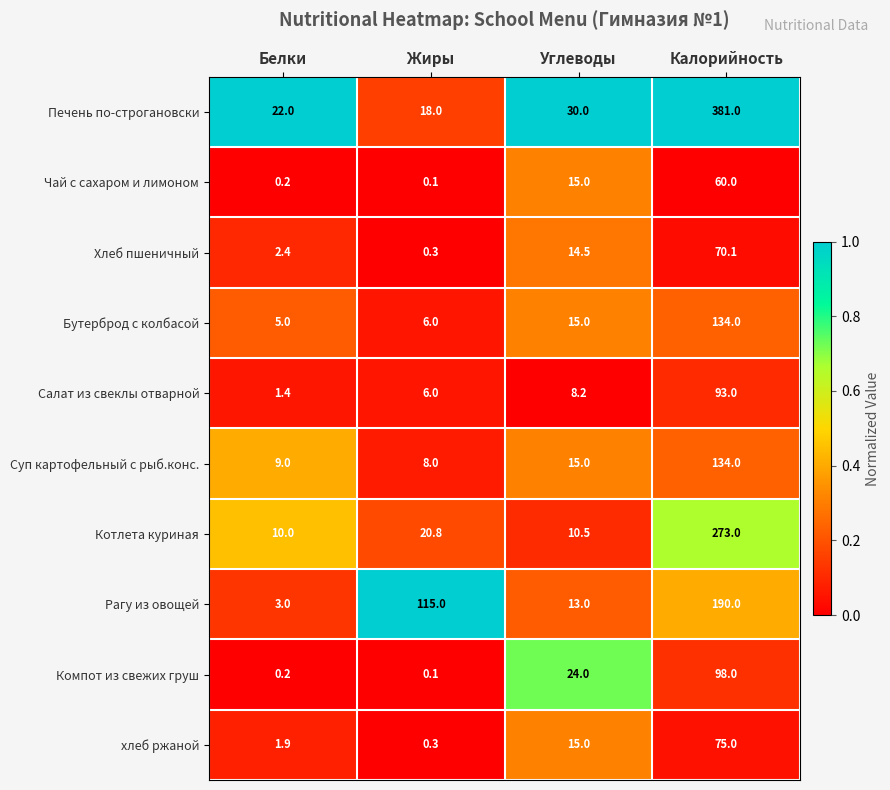

The Суп картофельный с рыб.конс. series shows 15.0 at Углеводы. True or false?

True